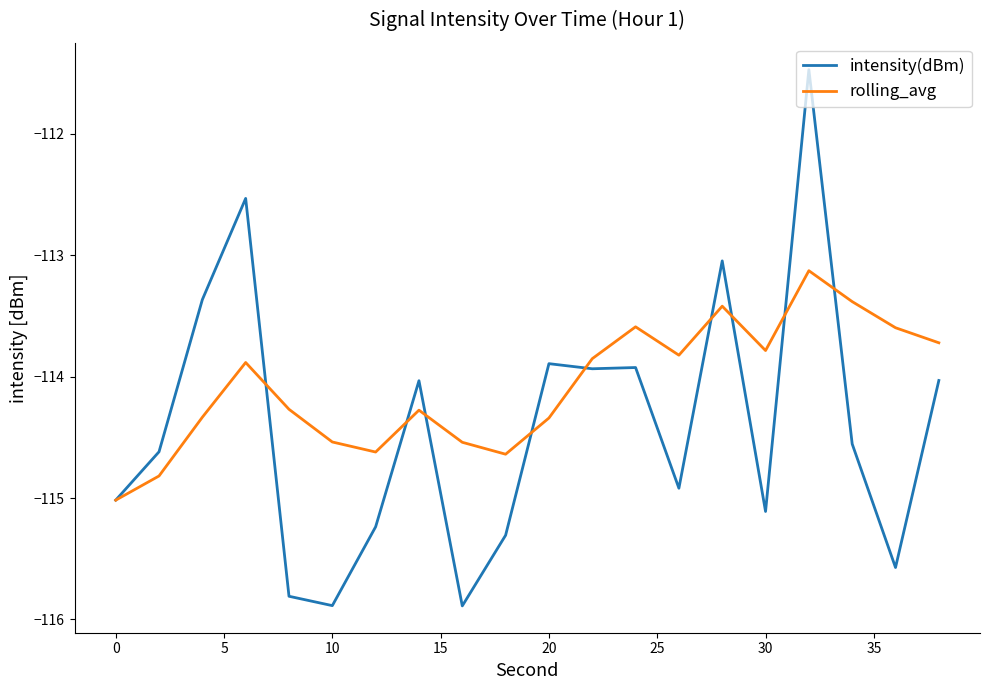

What are all the series names shown in the legend?

intensity(dBm), rolling_avg